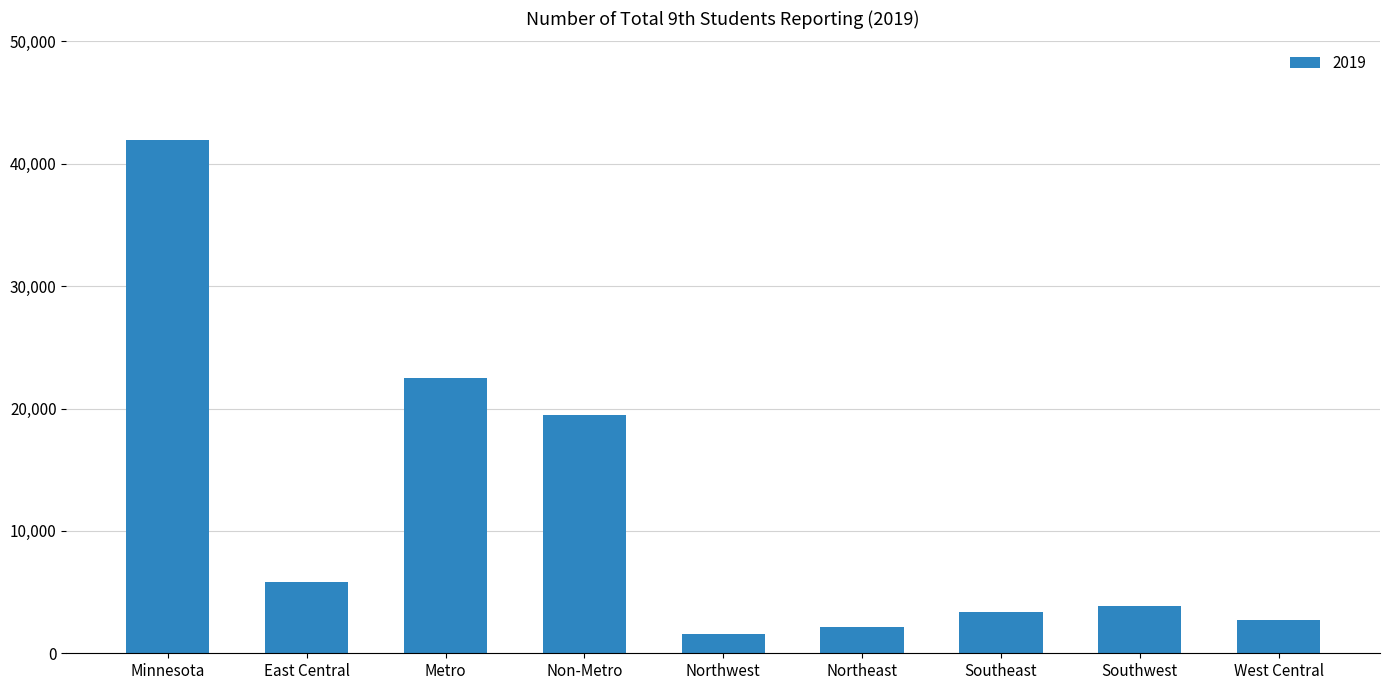

How many data points are less than 3825?

4